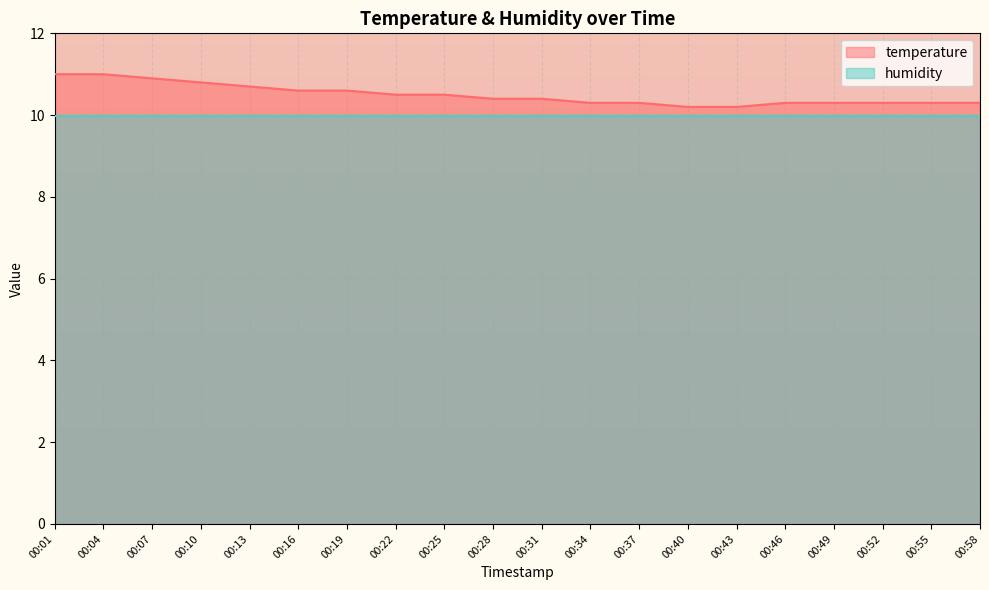

Reading left to right, extract all data points from this chart.

11.0	11.0	10.9	10.8	10.7	10.6	10.6	10.5	10.5	10.4	10.4	10.3	10.3	10.2	10.2	10.3	10.3	10.3	10.3	10.3